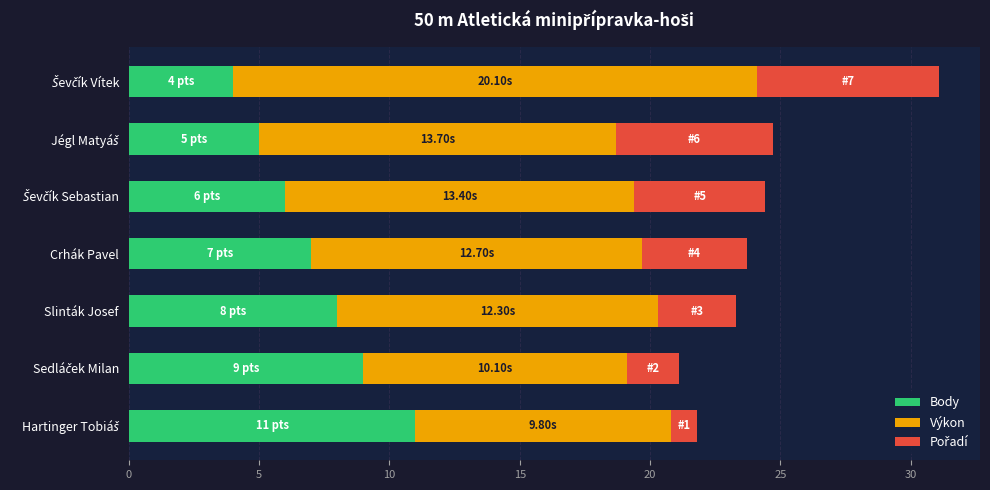

What is the difference between the maximum and second lowest values in the Body series?

6.0